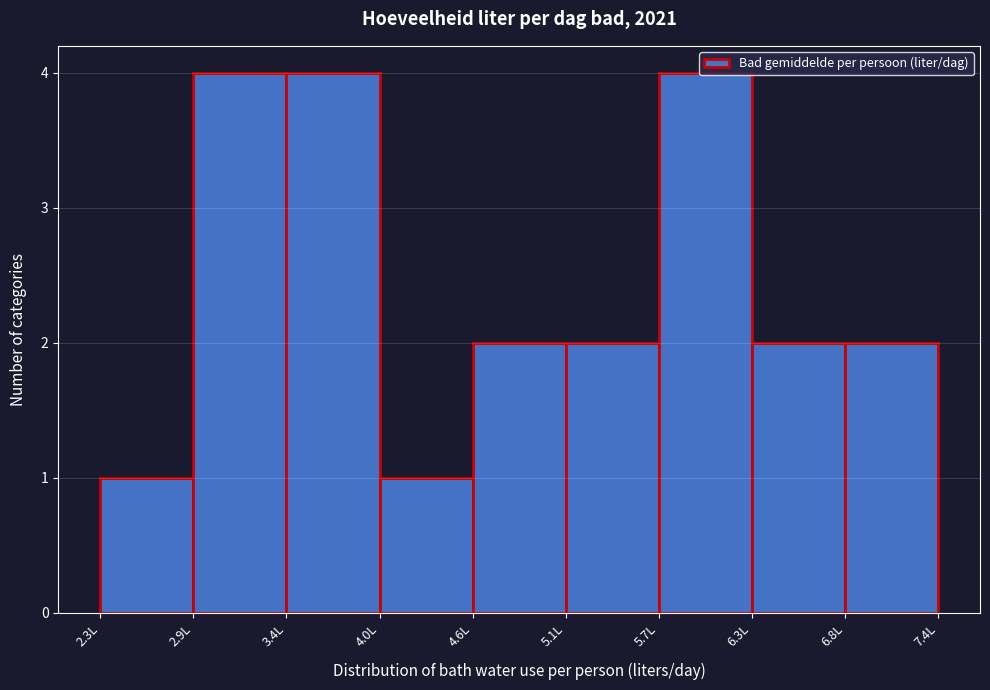

Reading left to right, list every bar in this chart as the range it spans on the x-axis followed by its height. Neither the bar edges nor the heights are printed on the chart, so give them approximately, as read against the axes.

2.3 to 2.9: 1
2.9 to 3.4: 4
3.4 to 4.0: 4
4.0 to 4.6: 1
4.6 to 5.1: 2
5.1 to 5.7: 2
5.7 to 6.3: 4
6.3 to 6.8: 2
6.8 to 7.4: 2